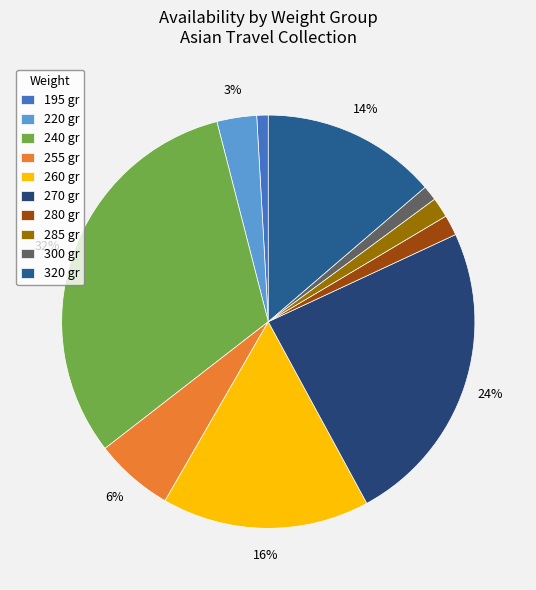

What is the ratio of the value at 320 gr to the value at 270 gr?

0.6